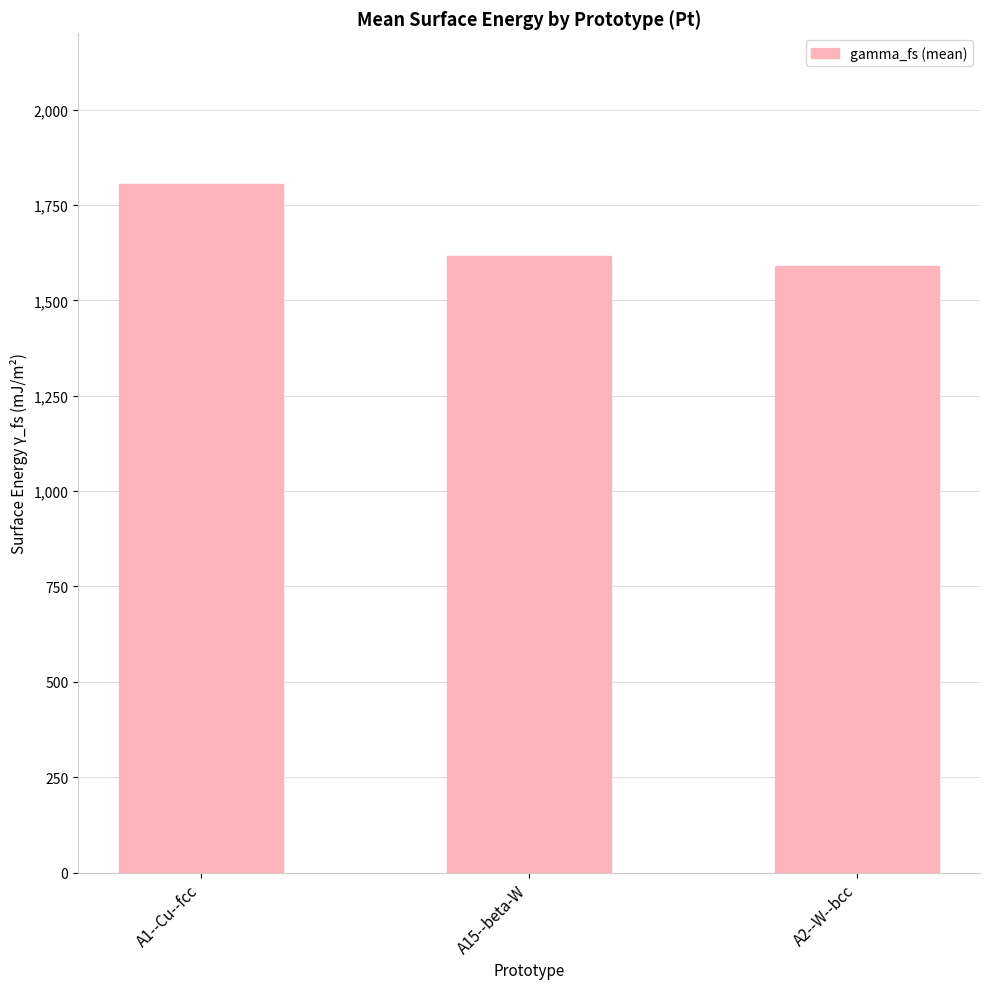

Rank the categories by value from highest to lowest.

A1--Cu--fcc, A15--beta-W, A2--W--bcc